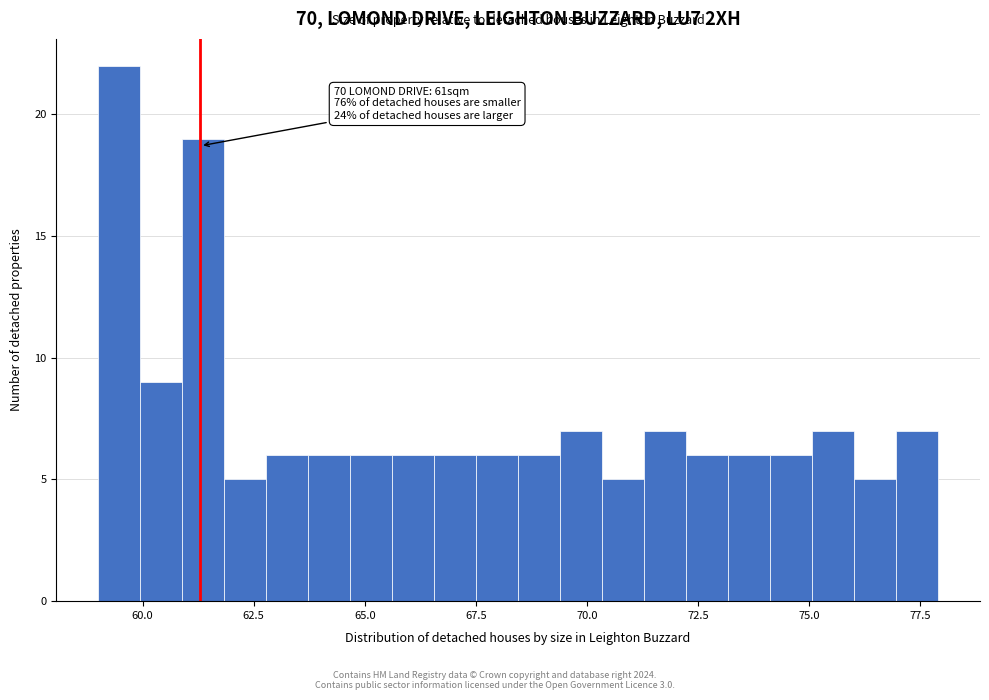

Read against the x-axis, roughly where is the centre of the tallest bar?

59.5